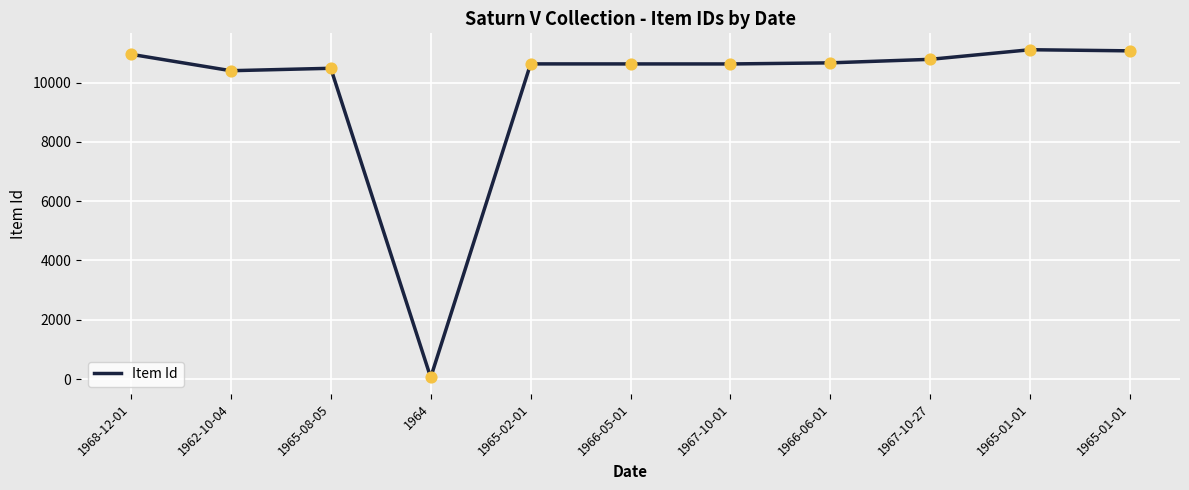

Which has a higher value, 1967-10-01 or 1965-02-01?

1965-02-01